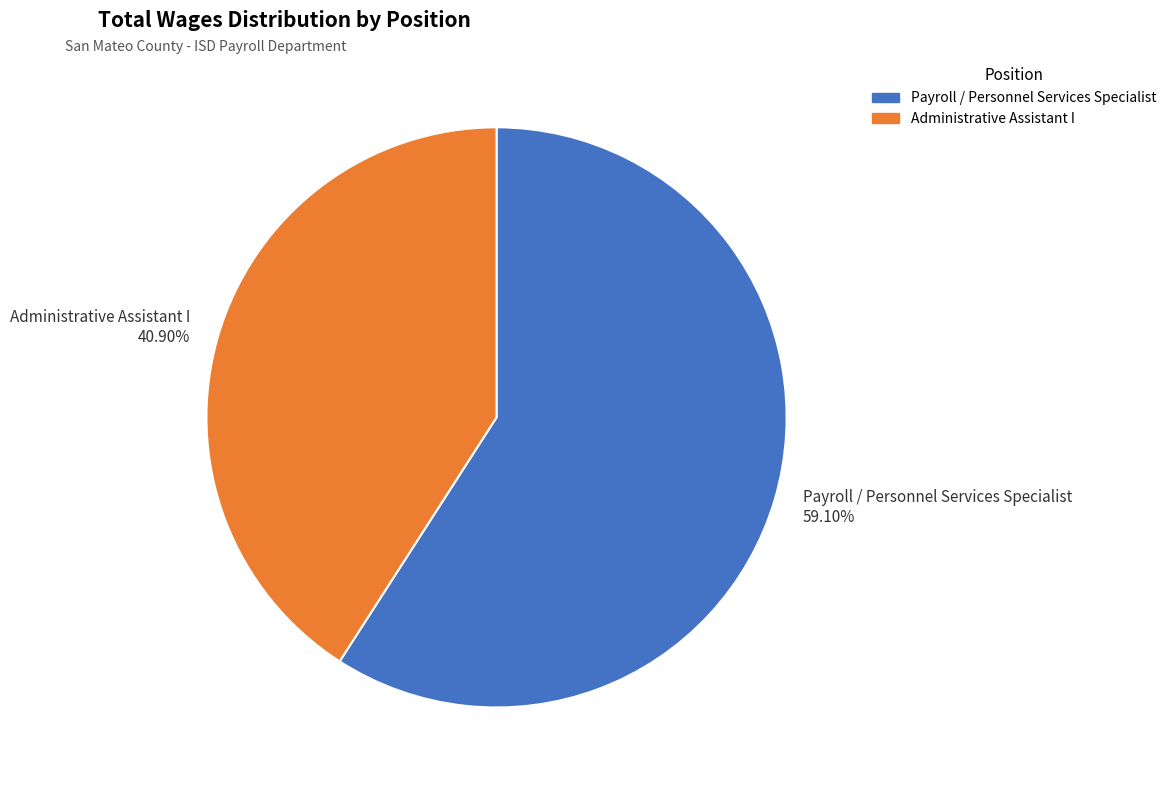

Which category accounts for the majority?

Payroll / Personnel Services Specialist